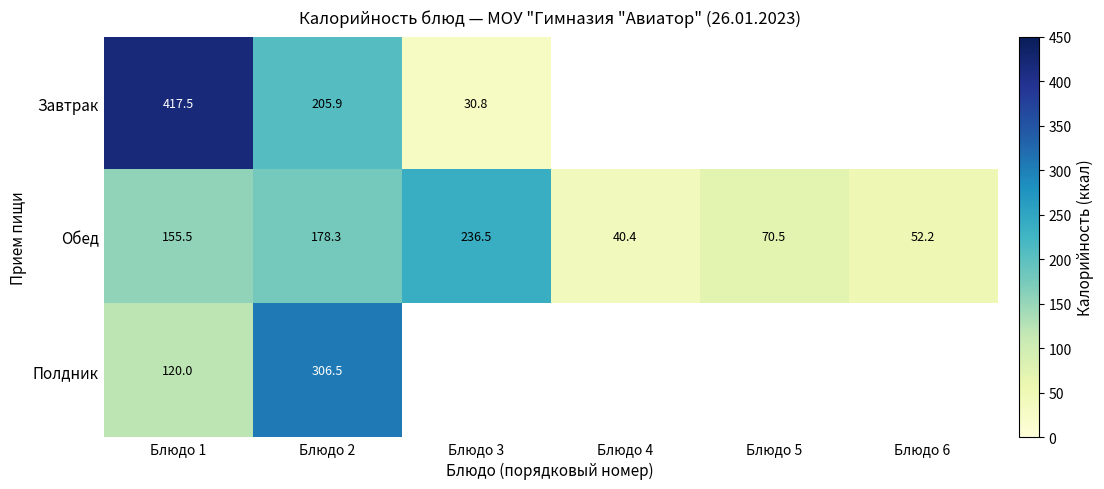

Rank the series at Блюдо 2 from highest to lowest value.

Полдник, Завтрак, Обед